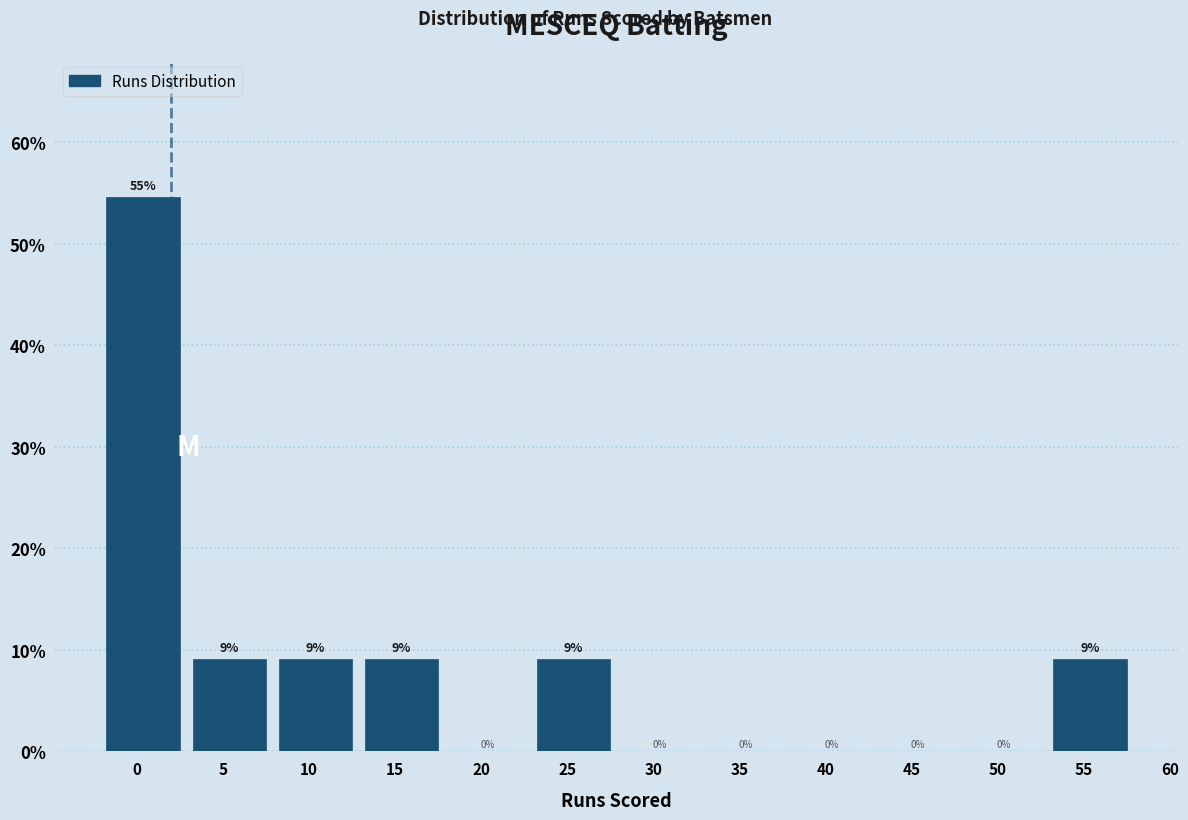

Are the bars horizontal?

No